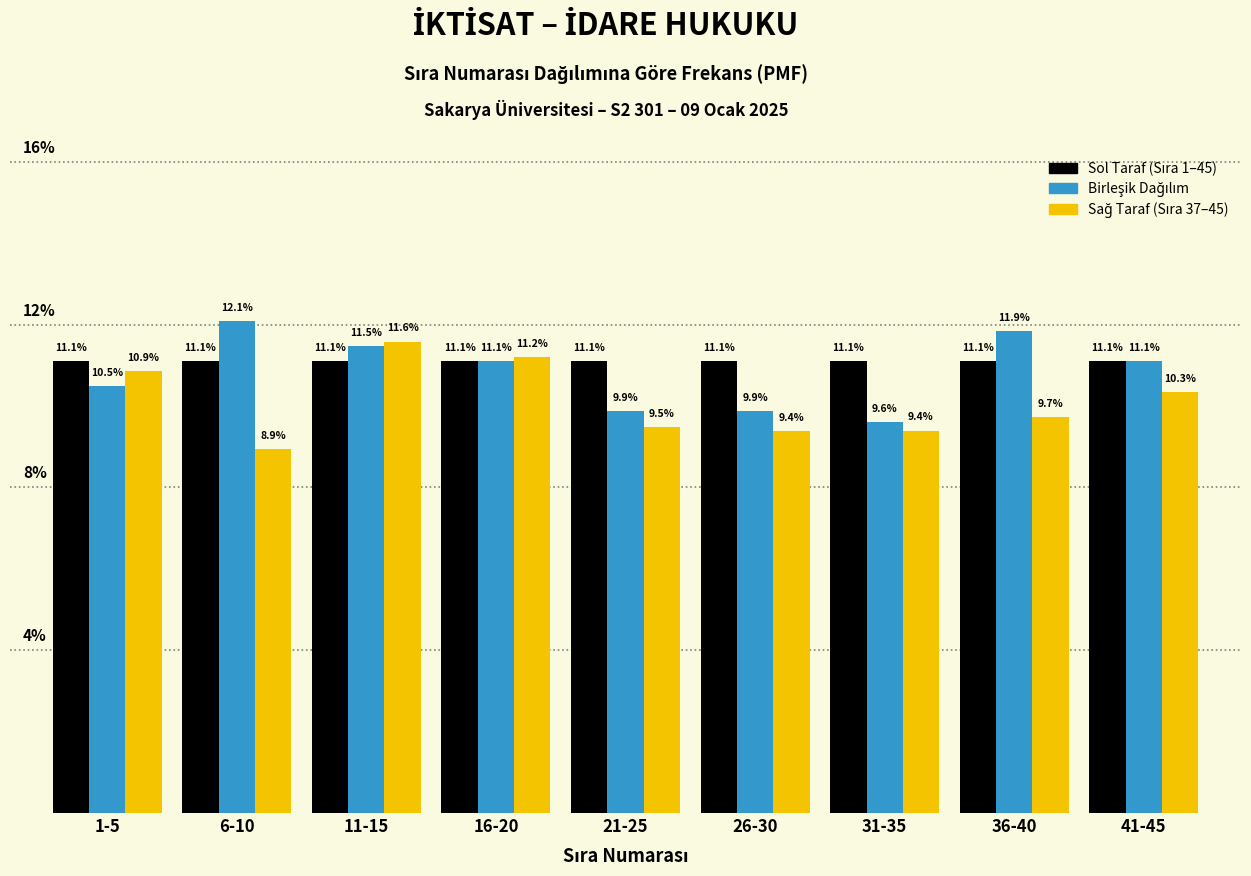

At which category is the sum across all series the highest?

11-15